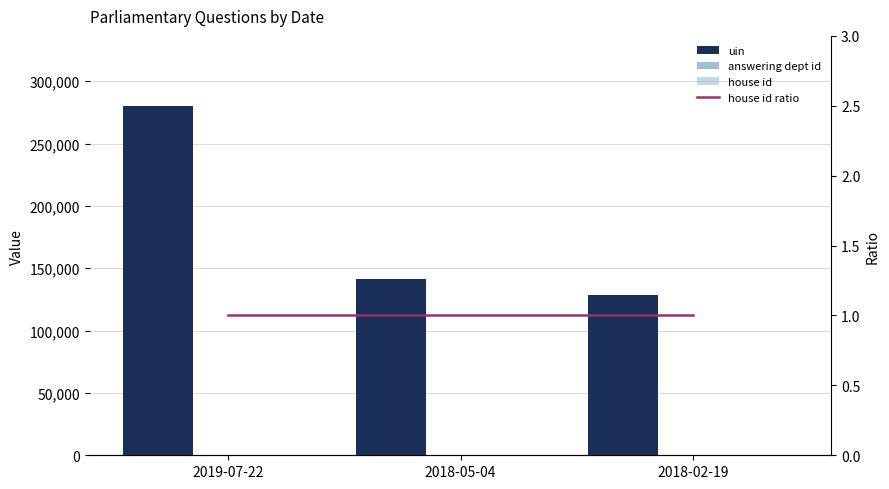

What position from the left is 2018-02-19?

3